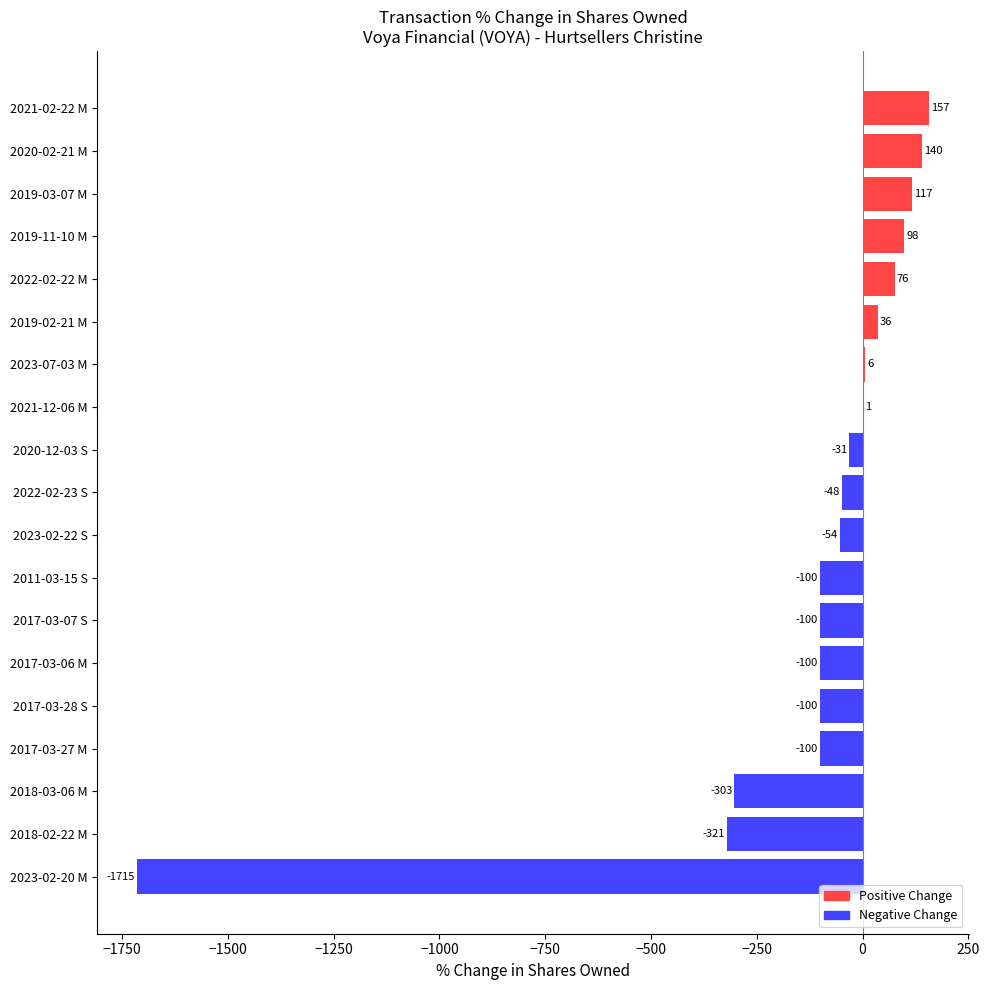

What is the greatest value displayed?

157